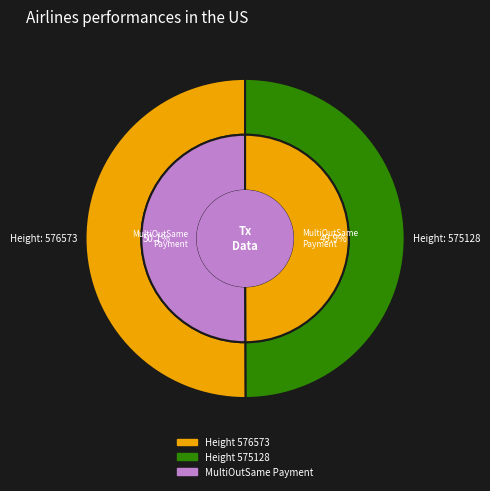

What is the change in value from 576573 to 575128?

-1445